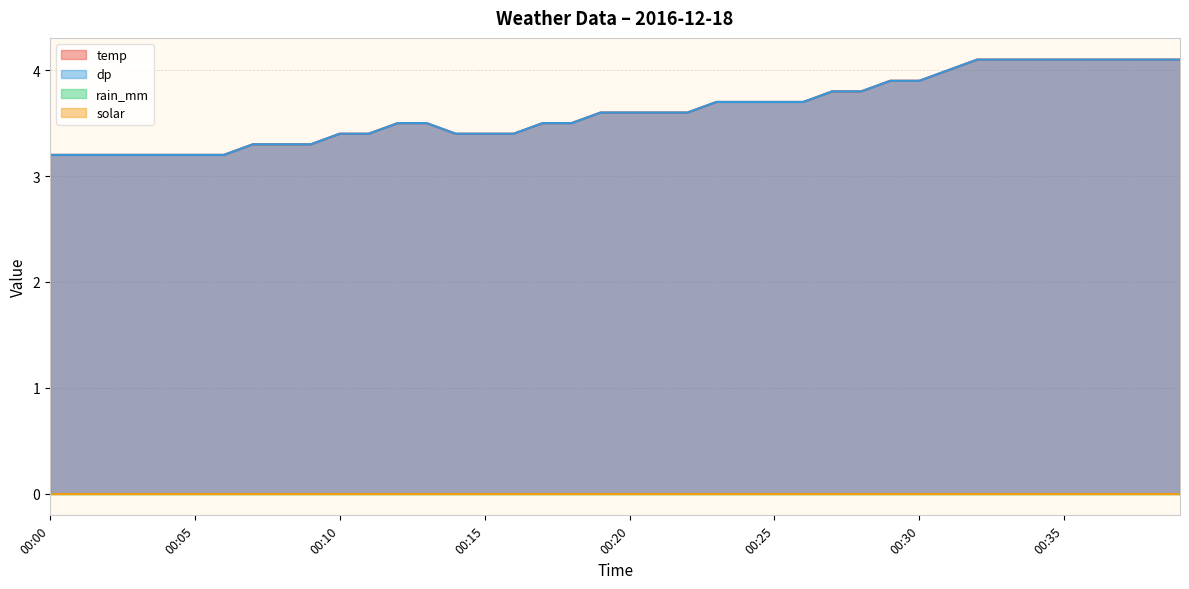

True or false: temp and dp cross at least once.

False